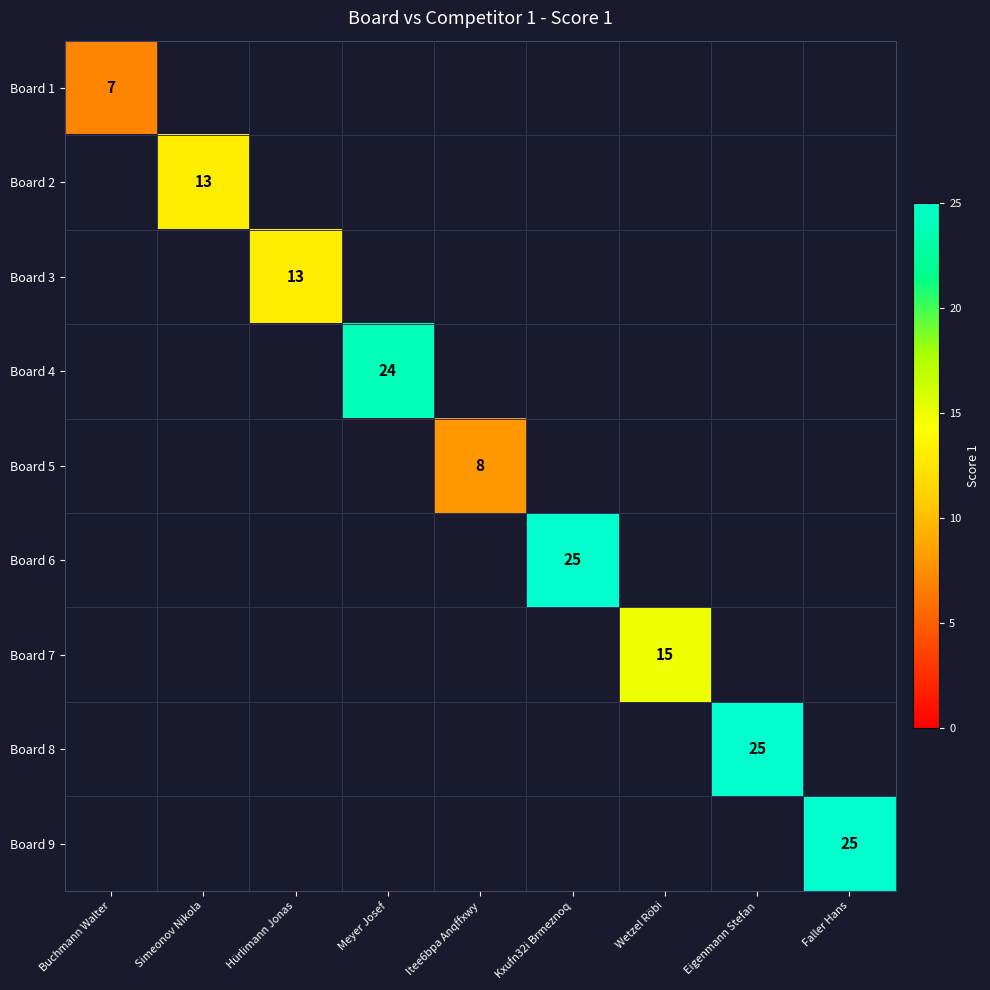

Is the value of Board 8 at Faller Hans greater than the value of Board 9 at Itee6bpa Anqffxwy?

No